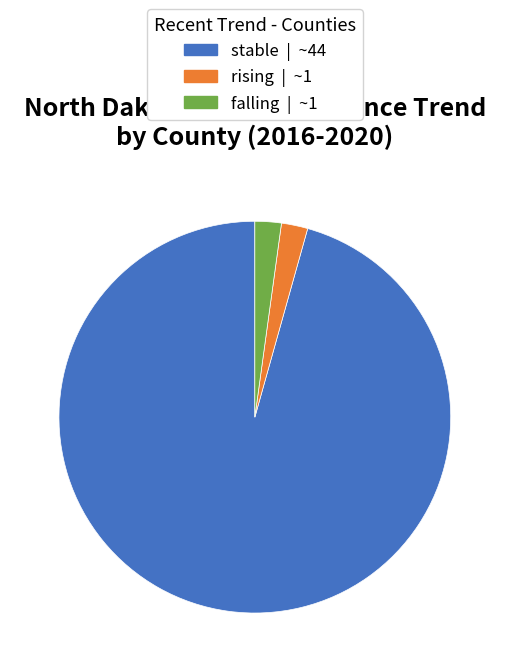

Combined, do rising and falling account for over 50%?

No